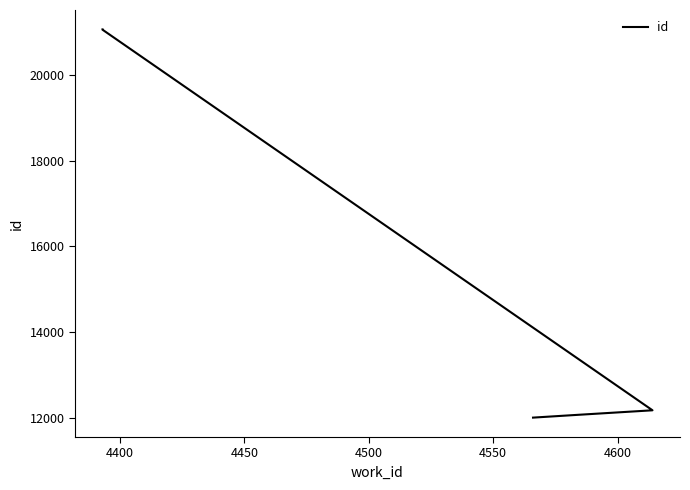

True or false: there are more than 2 points higher than both neighbors.

False